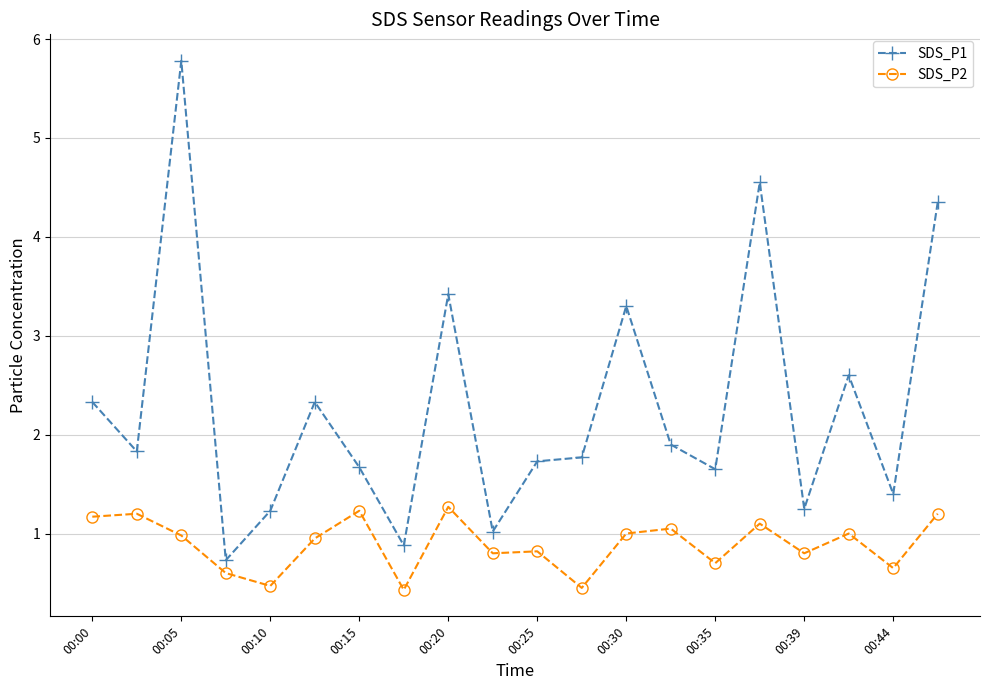

True or false: SDS_P1 and SDS_P2 intersect in this chart.

False